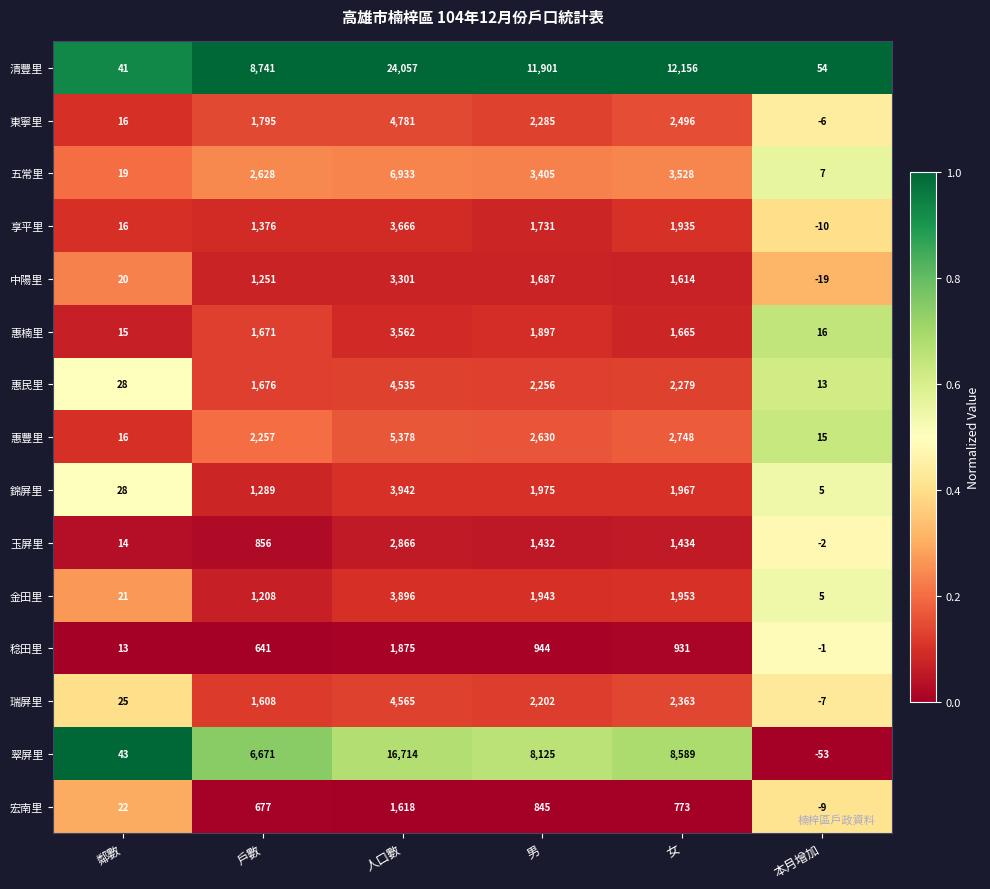

What is the lowest value of the 金田里 series?

5